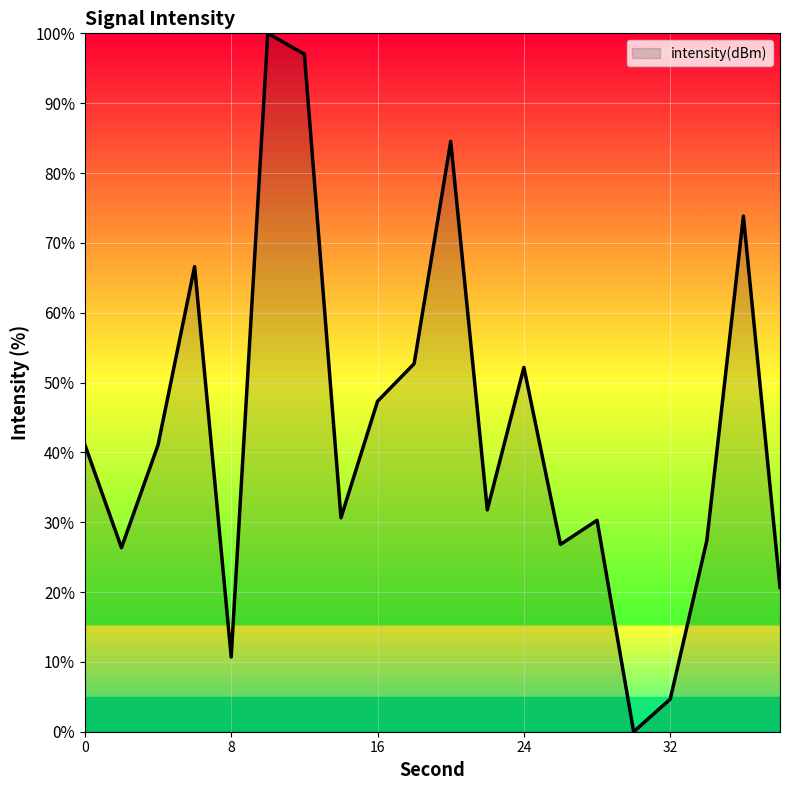

What is the difference between the maximum and minimum values?

100.0